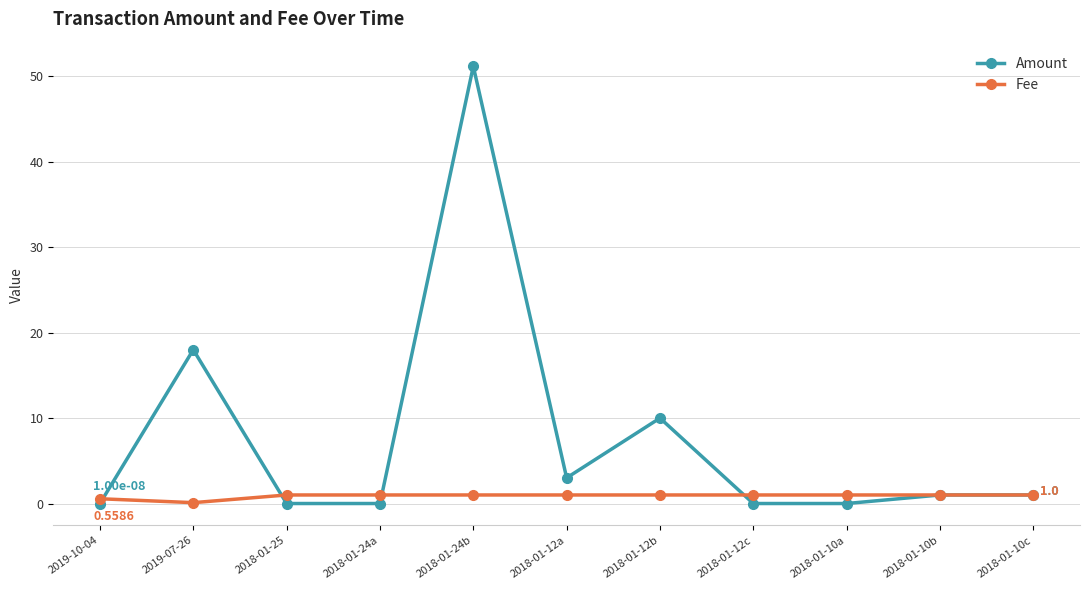

Which series has the largest total across all categories?

Amount